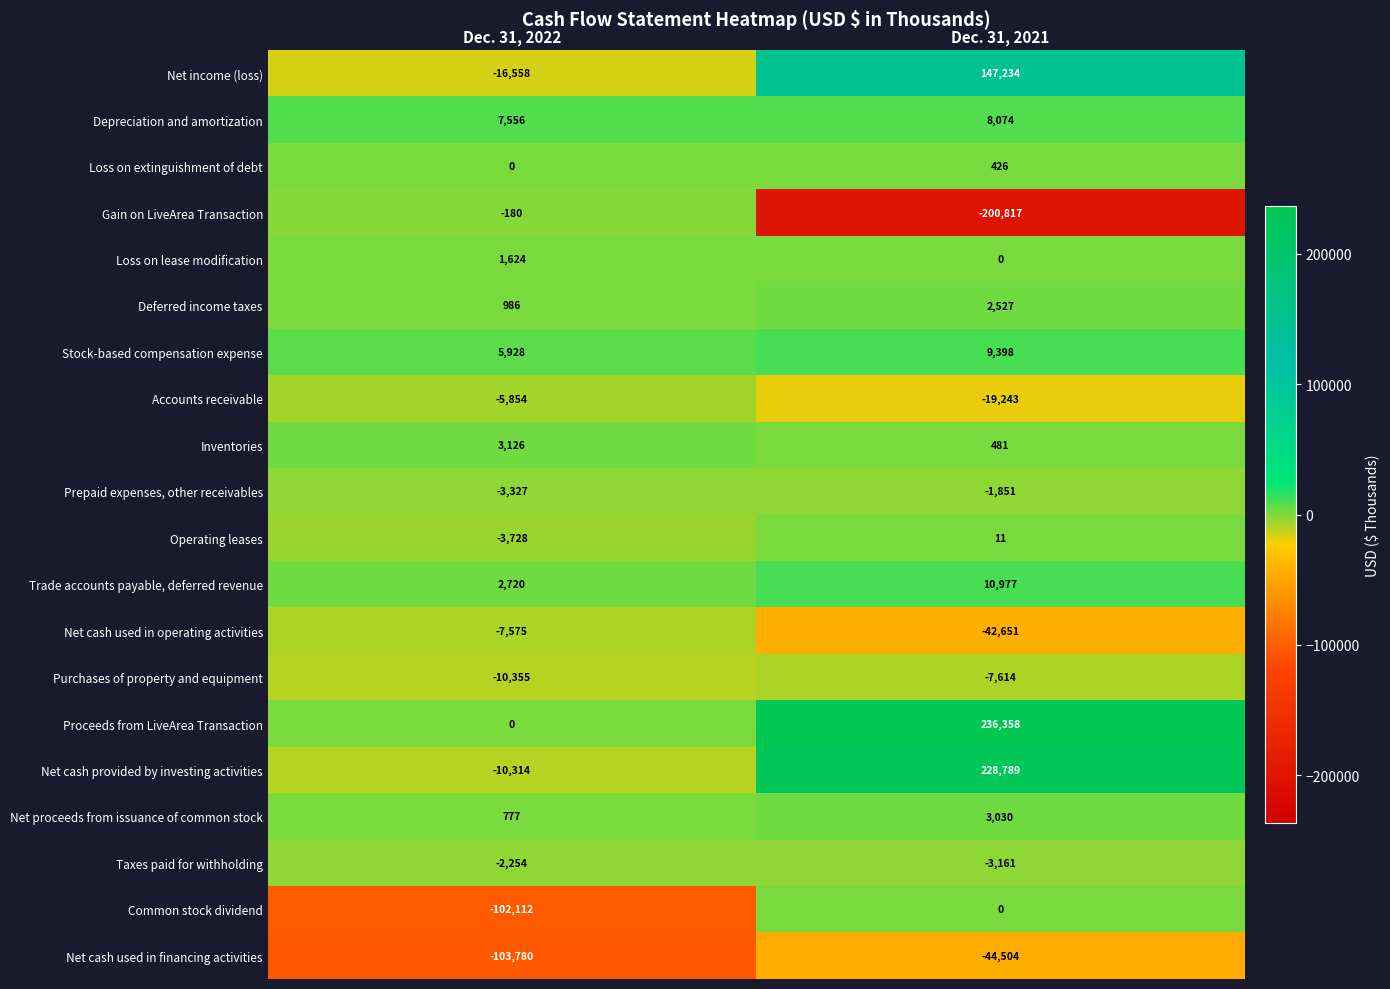

At which category is the sum across all series the highest?

Dec. 31, 2021